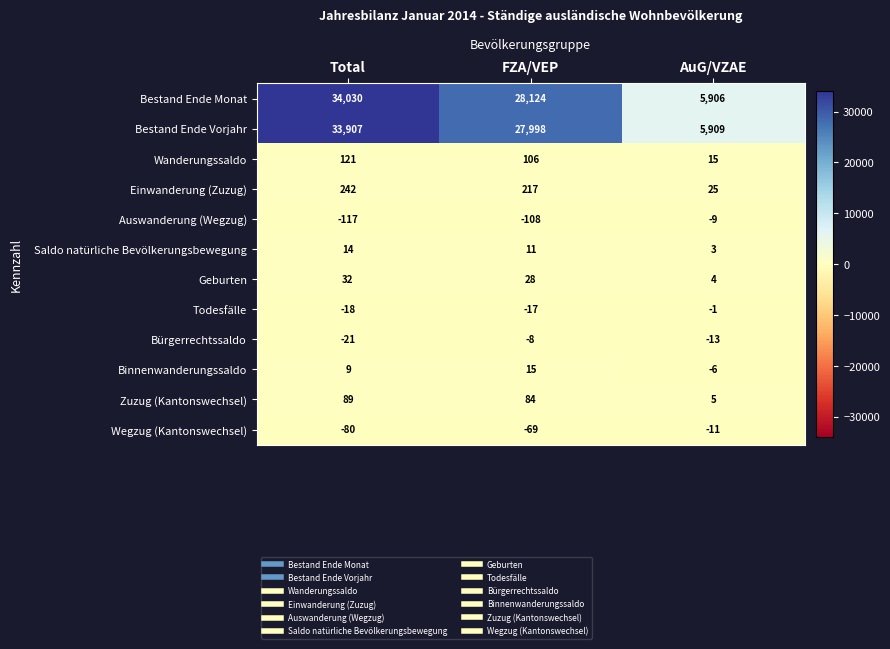

How many categories are shown in the chart?

3